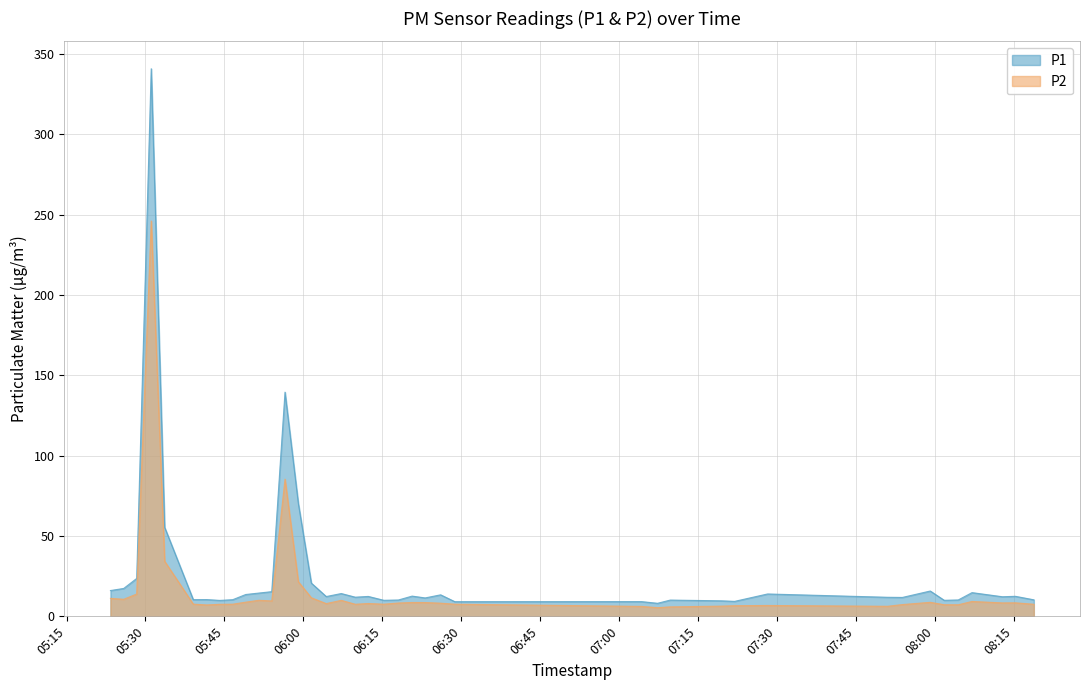

Between 2022-12-05T08:18:48 and 2022-12-05T05:49:03, which is larger?

2022-12-05T05:49:03